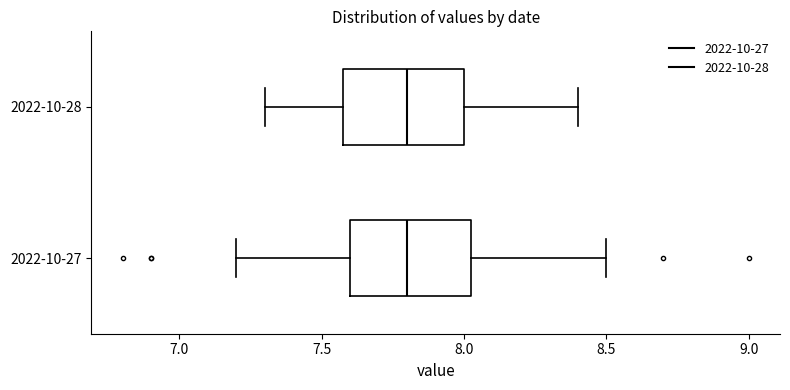

Where does the left whisker of the box for 2022-10-28 end on the x-axis? The values are not printed on the chart, so give them approximately, as read against the axis.

7.30